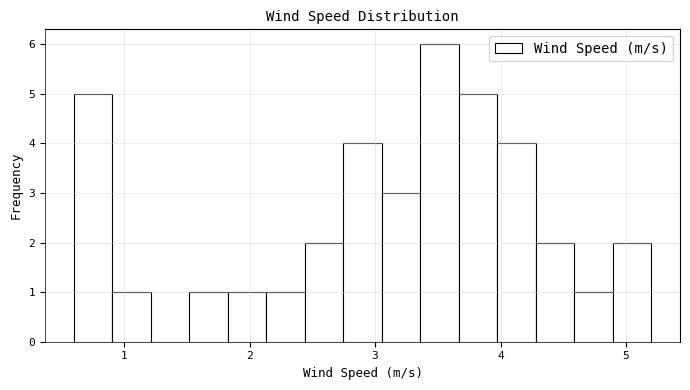

Around what value on the x-axis is the tallest bar? Give the approximate position of its centre, as read against the axis.

3.5